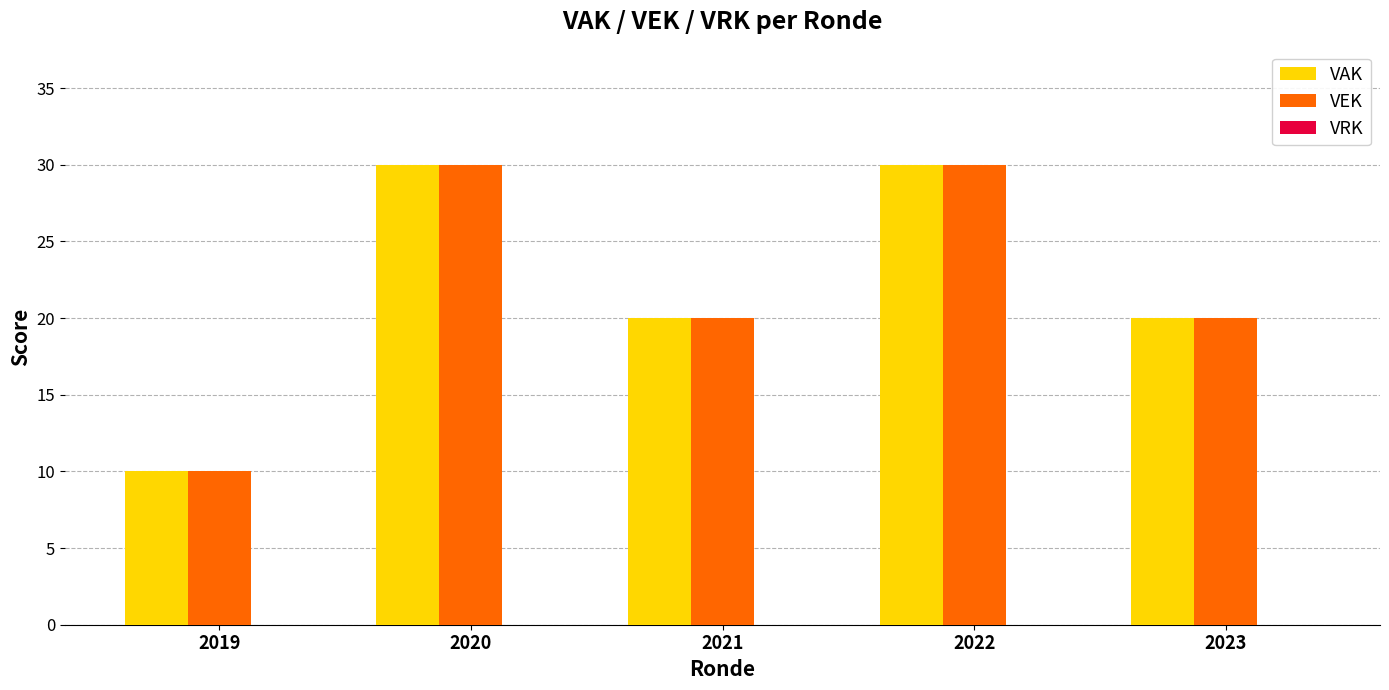

How many VEK values are between 20 and 30?

4